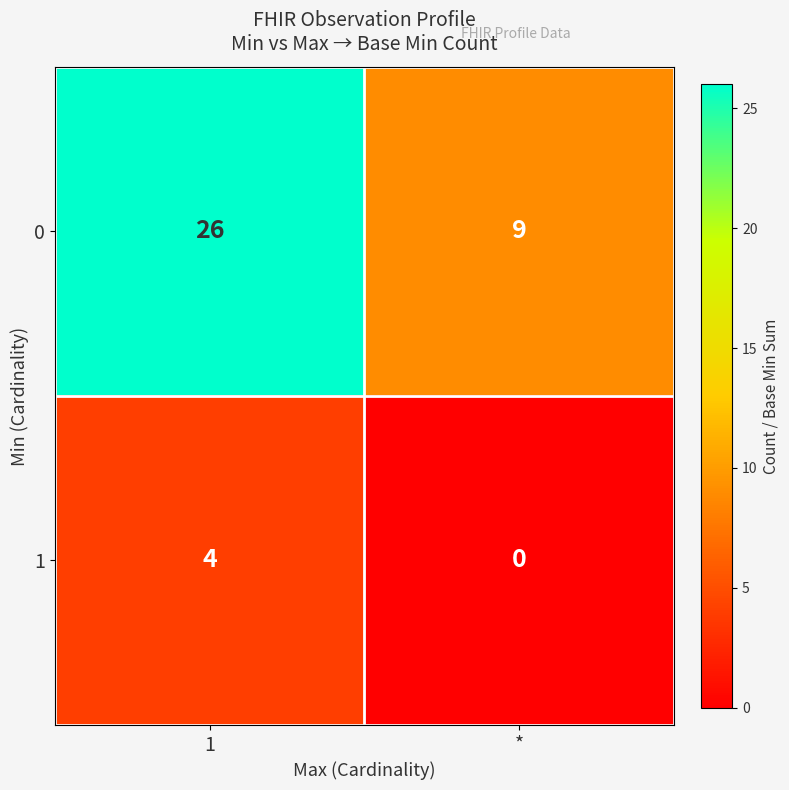

How many distinct data groups are displayed?

2